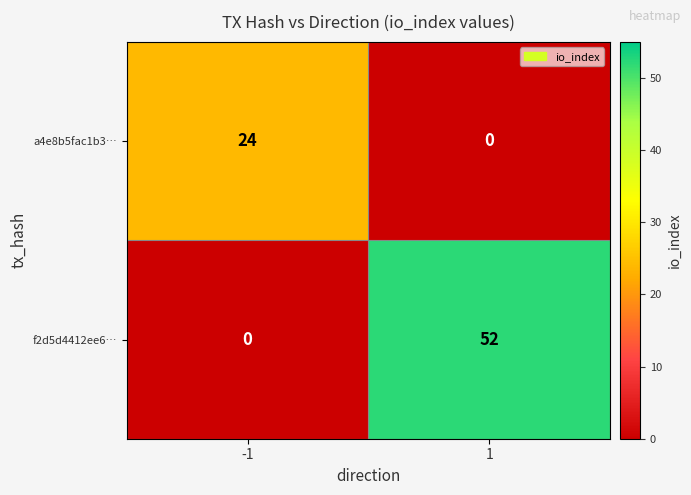

Which series has the largest total across all categories?

f2d5d4412ee6…